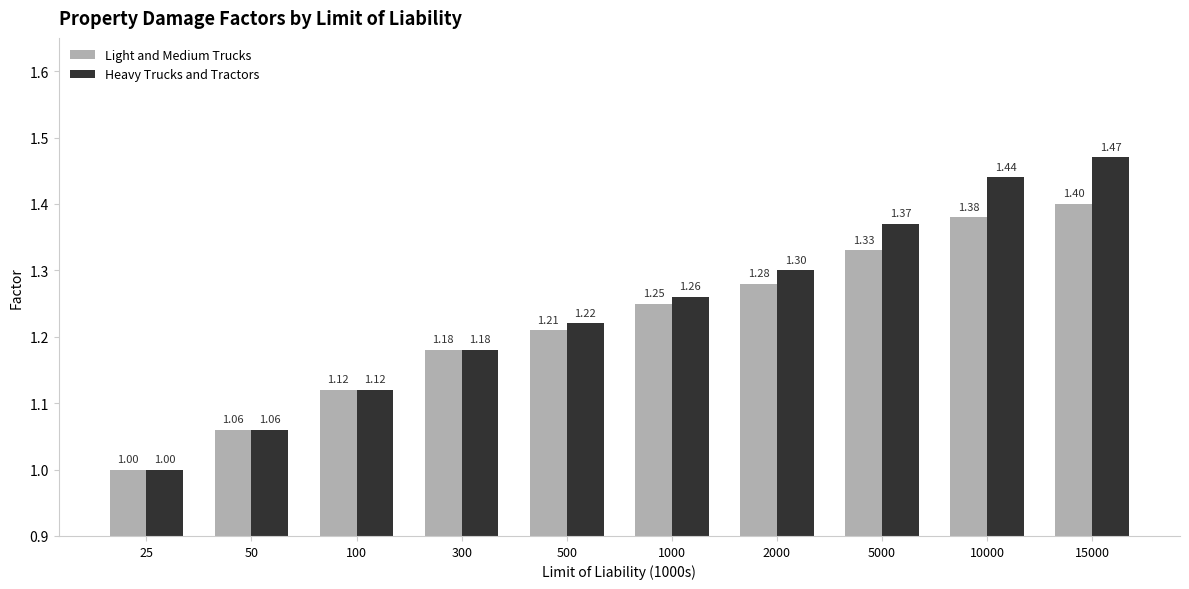

How many data points in Light and Medium Trucks are above 1?

9